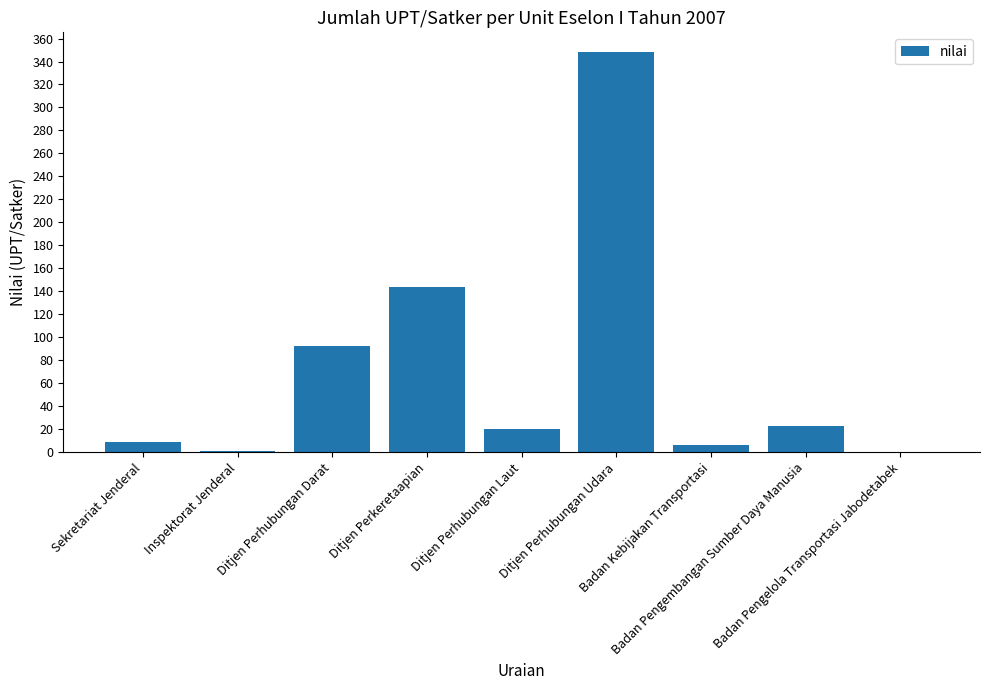

True or false: the data shows 35 at Ditjen Perhubungan Laut.

False